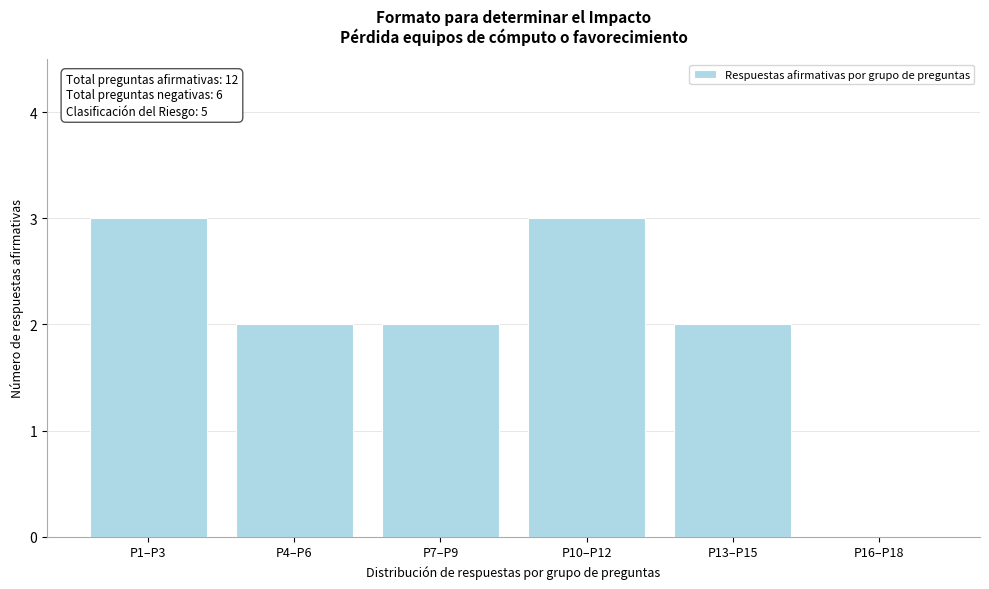

Reading left to right, extract all data points from this chart.

P1–P3=3	P4–P6=2	P7–P9=2	P10–P12=3	P13–P15=2	P16–P18=0